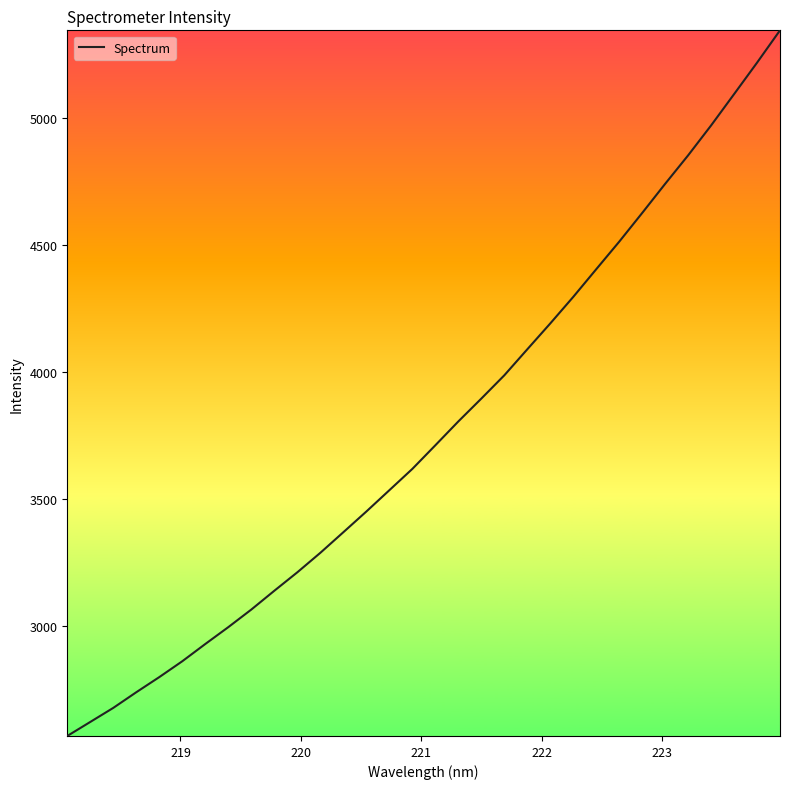

What is the difference between the maximum and minimum values?

2781.0